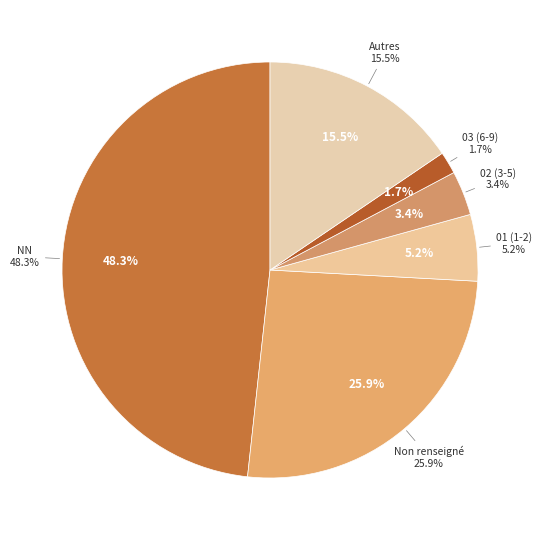

Is there a majority slice in this chart?

No